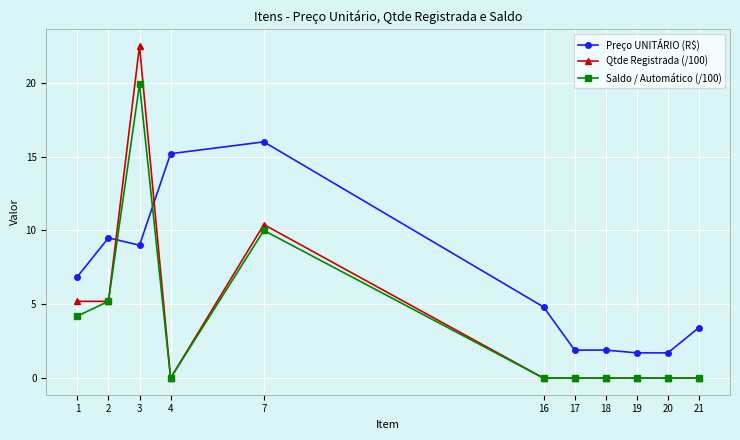

Between 1 and 4, which series saw the biggest shift?

Preço UNITÁRIO (R$)